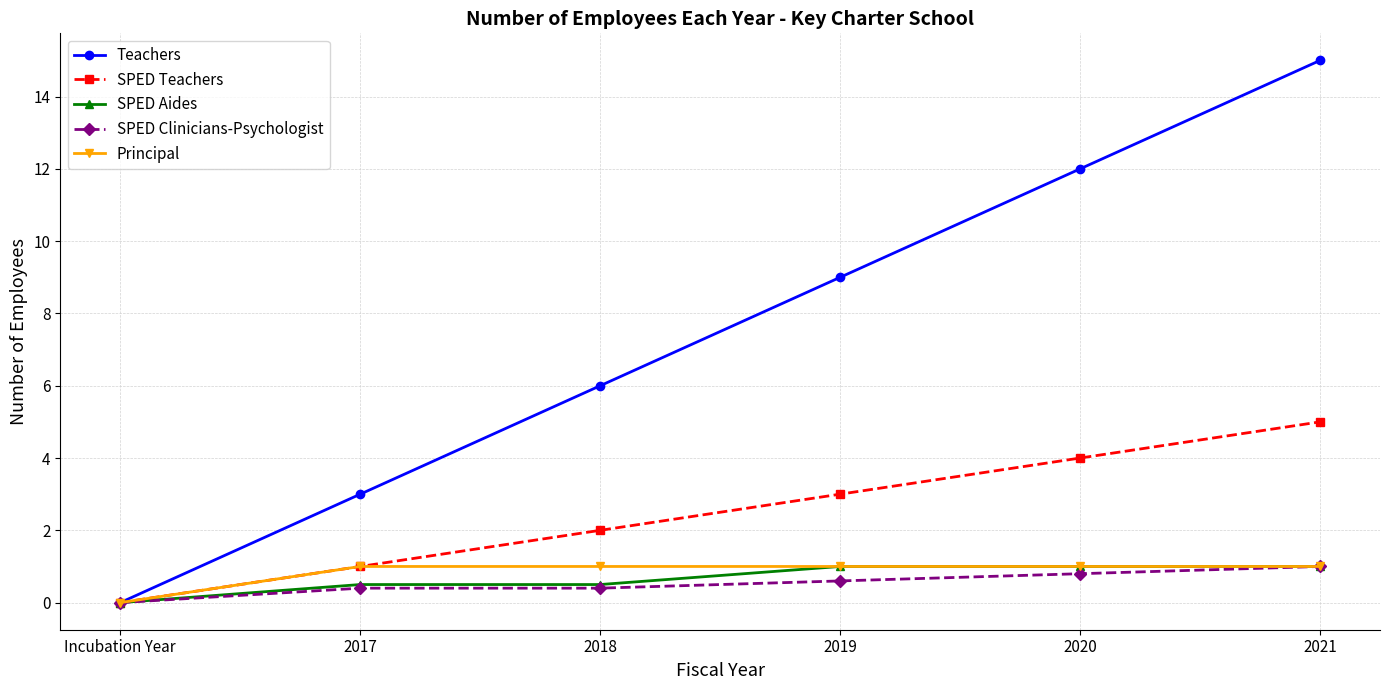

What is the total value across all series at 2020?

18.8